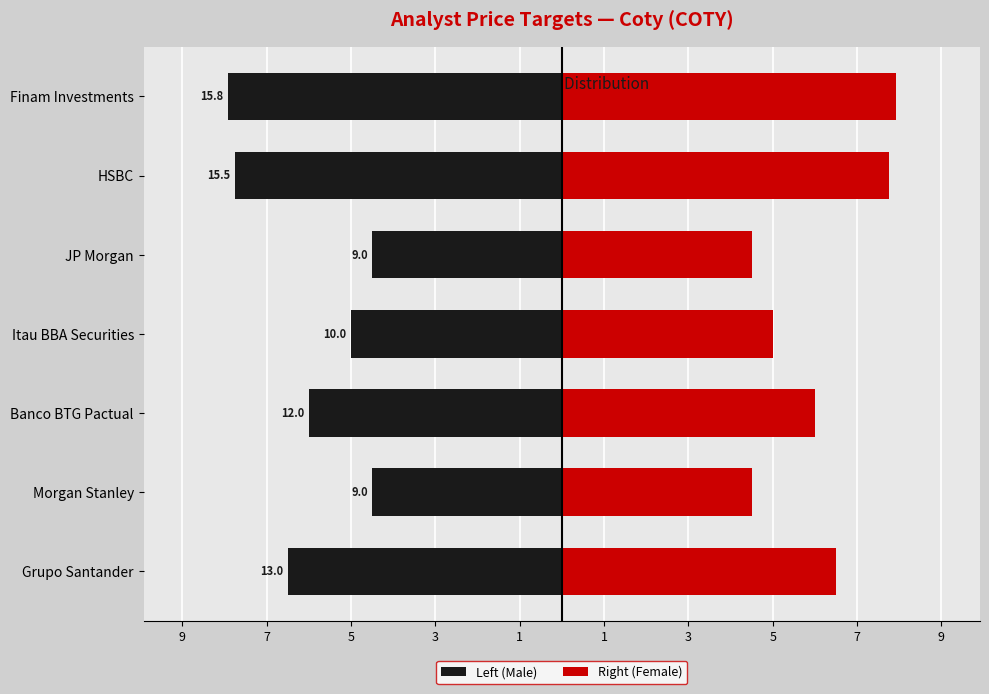

True or false: Right (Female) has a value of 6.0 at Banco BTG Pactual.

True